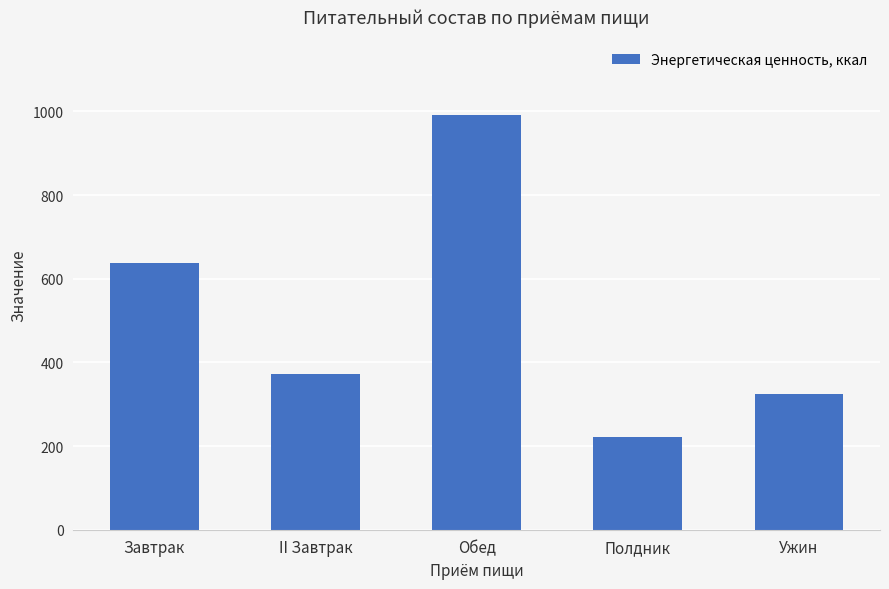

What is the approximate value at Завтрак, to the nearest 10?

640